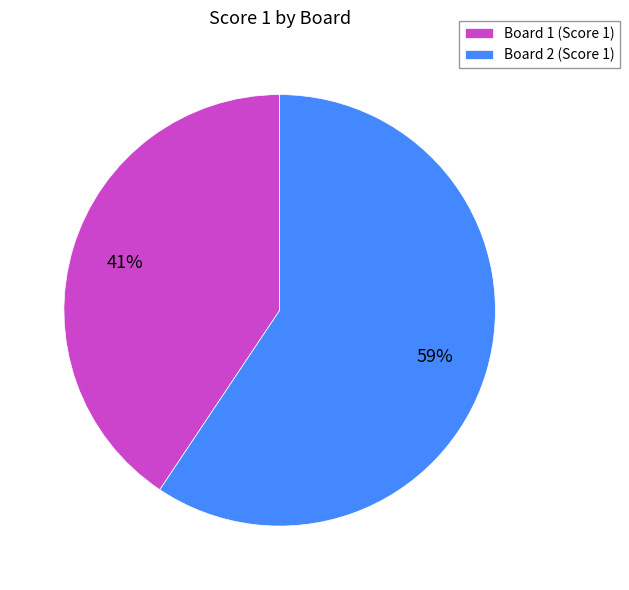

To the nearest percent, what is the average slice percentage?

50%